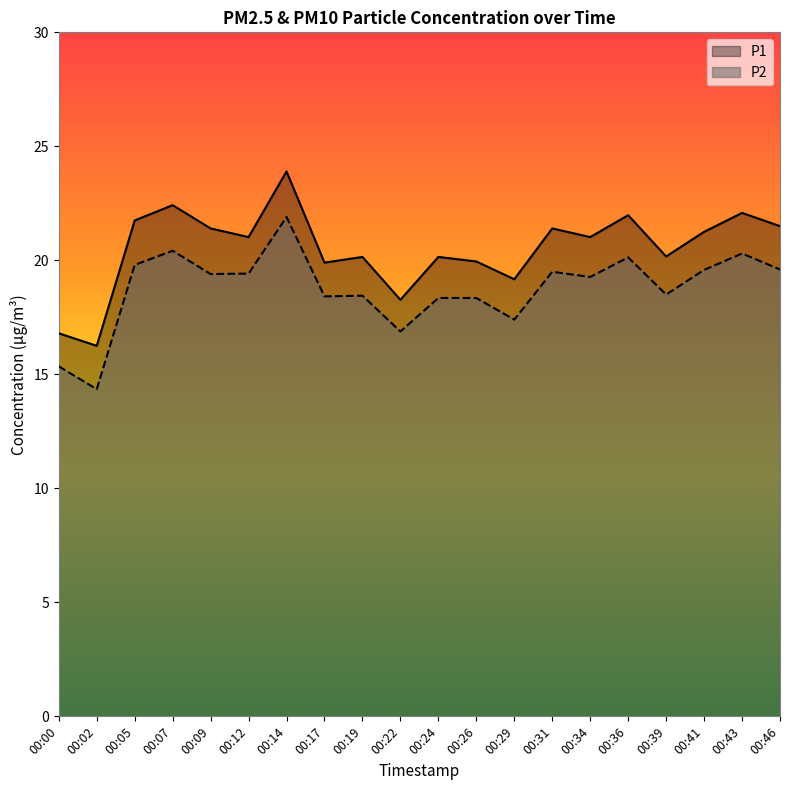

What are all the series names shown in the legend?

P1, P2